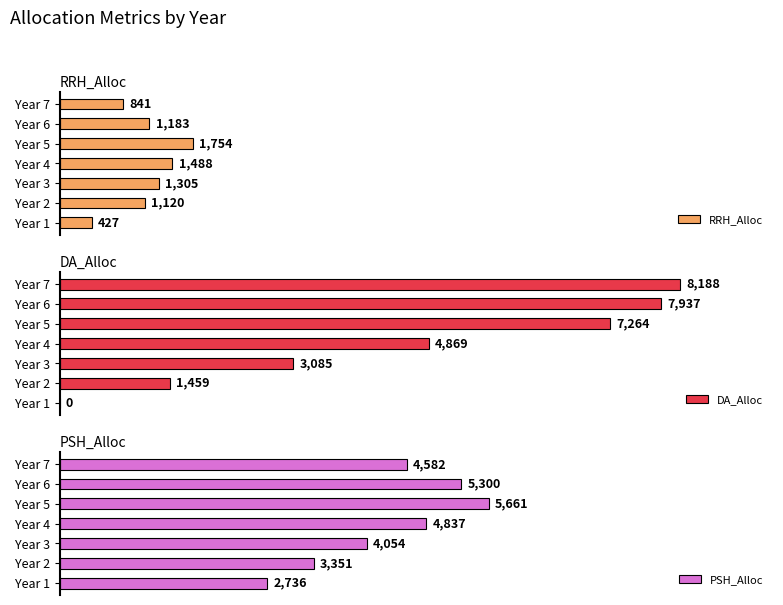

Rank the categories by RRH_Alloc value from lowest to highest.

Year 1, Year 7, Year 2, Year 6, Year 3, Year 4, Year 5